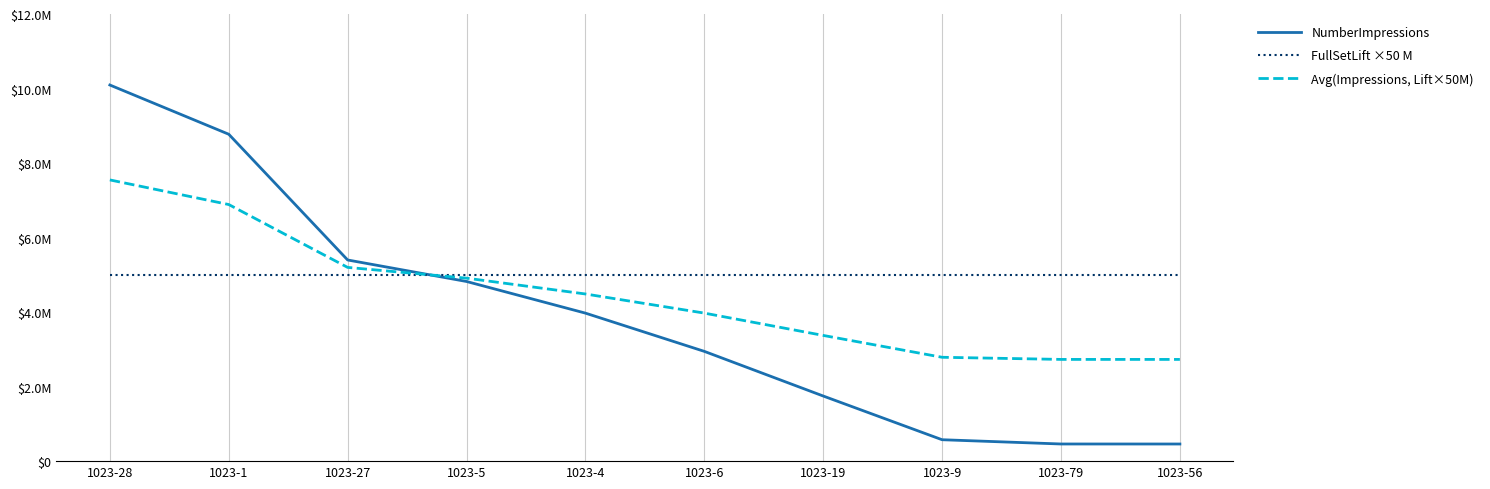

The FullSetLift ×50 M series shows 5000000.0 at 1023-9. True or false?

True